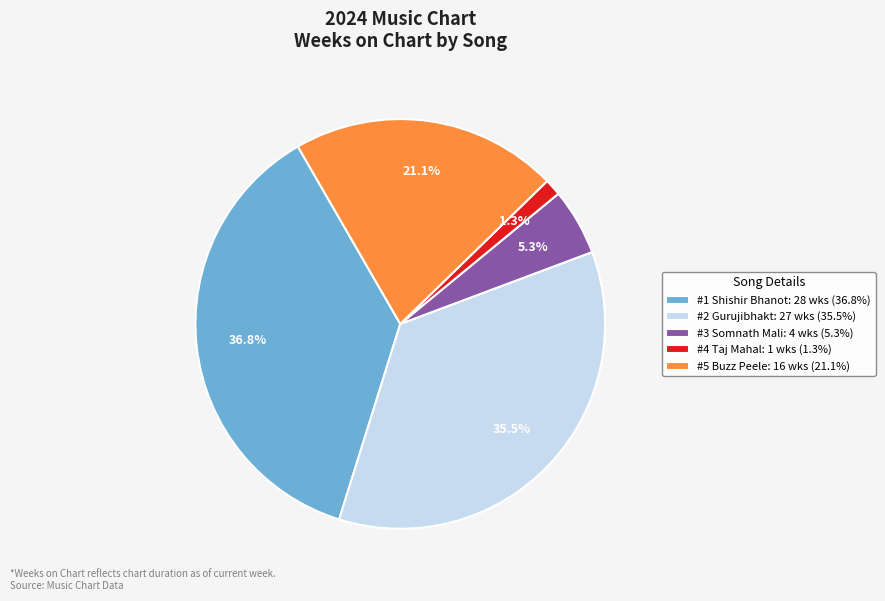

Rank the categories by value from highest to lowest.

#1 Shishir Bhanot: 28 wks (36.8%), #2 Gurujibhakt: 27 wks (35.5%), #5 Buzz Peele: 16 wks (21.1%), #3 Somnath Mali: 4 wks (5.3%), #4 Taj Mahal: 1 wks (1.3%)